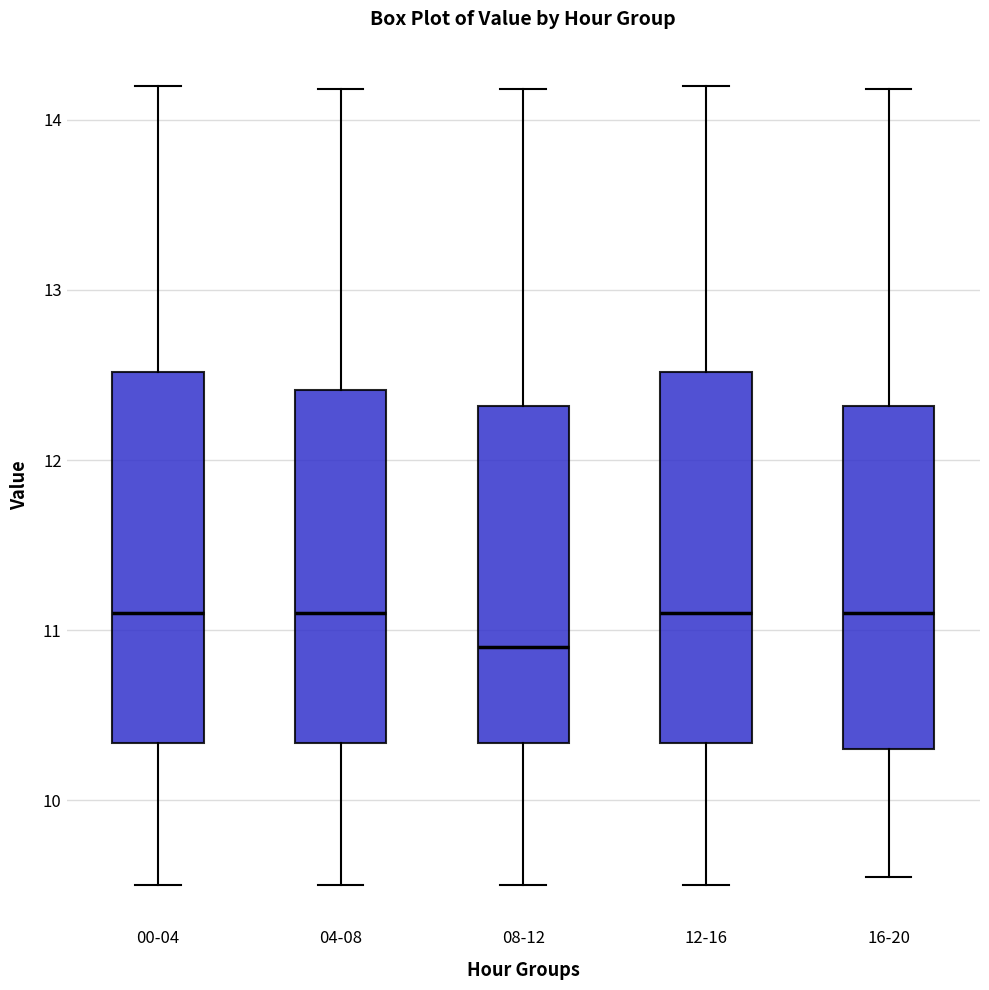

Reading left to right, read every box against the y-axis: the position of its median line, the range the box covers, and the ends of its whiskers. The values are not printed on the chart, so give them approximately, as read against the axis.

00-04: median 11.1, box 10.3 to 12.5, whiskers 9.5 to 14.2
04-08: median 11.1, box 10.3 to 12.4, whiskers 9.5 to 14.2
08-12: median 10.9, box 10.3 to 12.3, whiskers 9.5 to 14.2
12-16: median 11.1, box 10.3 to 12.5, whiskers 9.5 to 14.2
16-20: median 11.1, box 10.3 to 12.3, whiskers 9.6 to 14.2